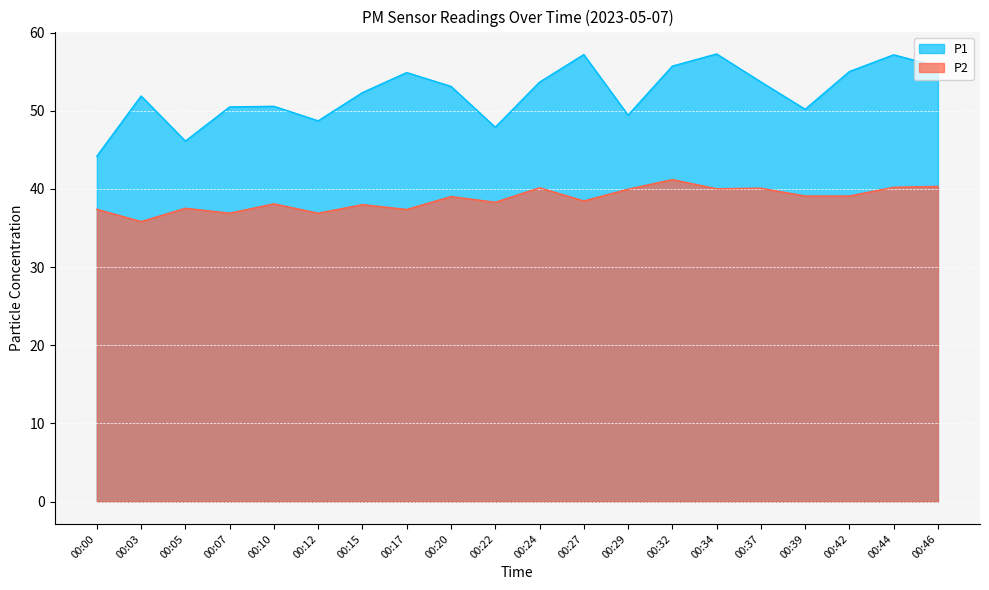

What is the total value across all series at 00:00?

81.6